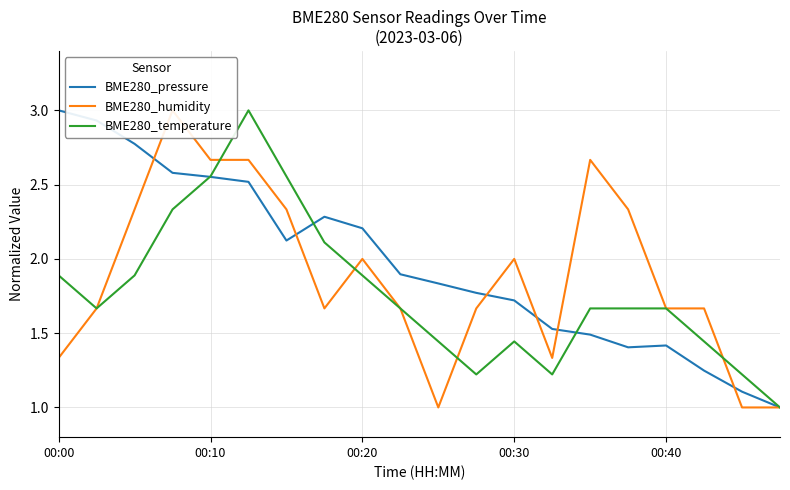

What is the difference between the maximum and minimum values in the BME280_temperature series?

2.0